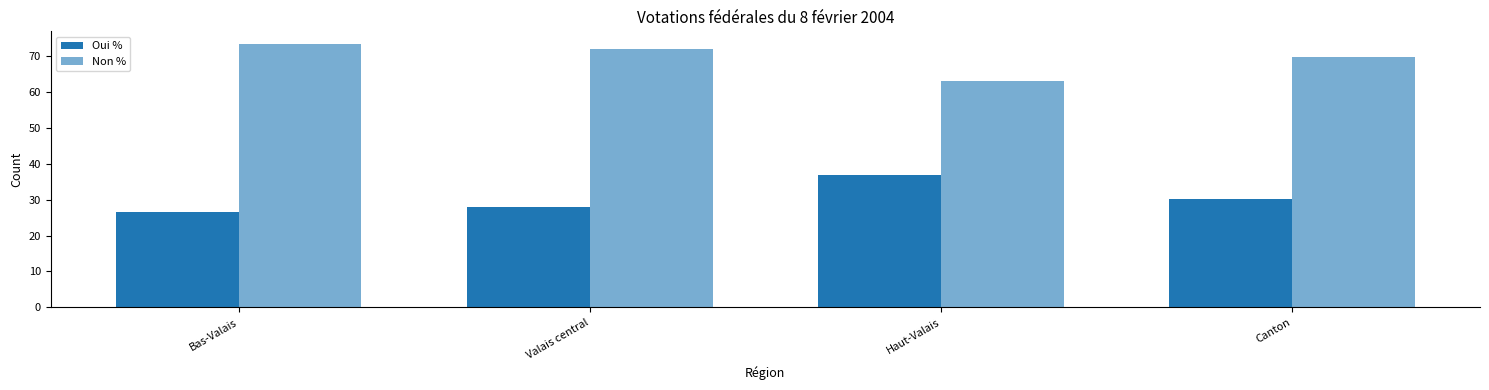

Rank the series at Valais central from lowest to highest value.

Oui %, Non %